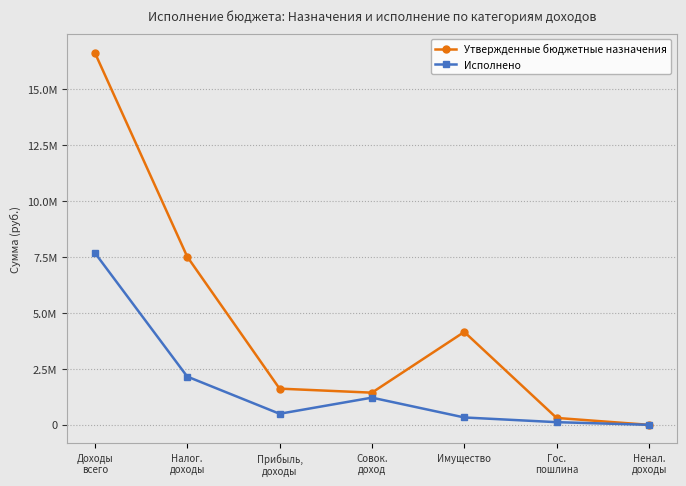

Is this an area chart (filled region under the line)?

No